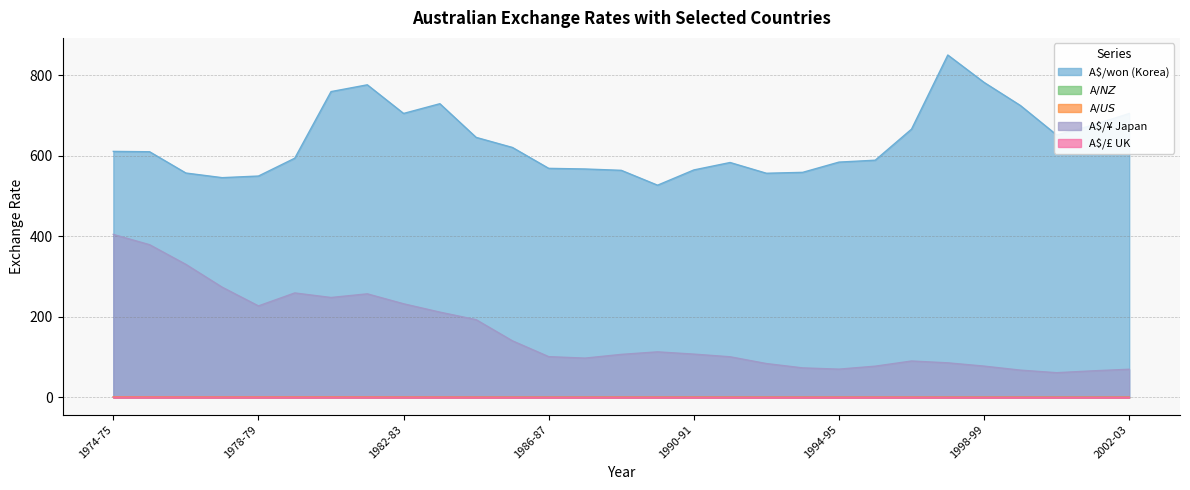

Where is A$/won (Korea) nearest to the value 688?

2001-02